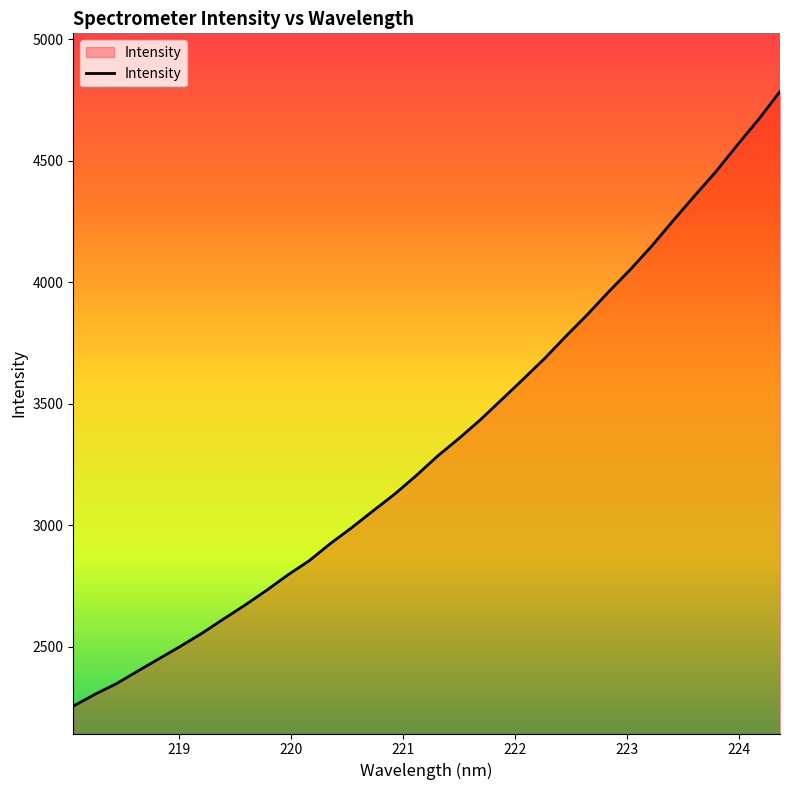

What is the greatest value displayed?

4785.8